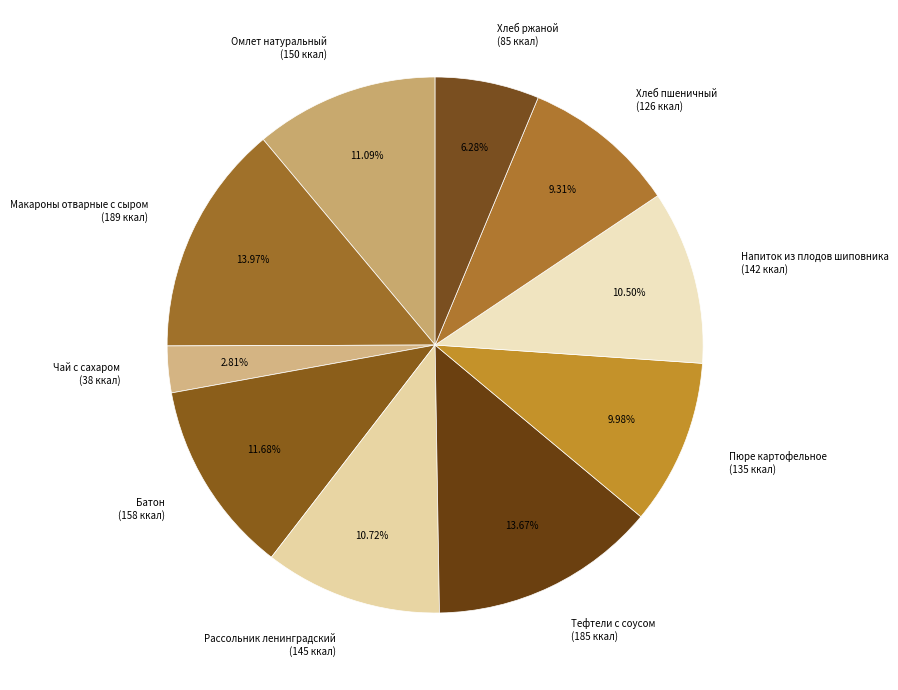

Which has a higher value, Чай с сахаром (38 ккал) or Омлет натуральный (150 ккал)?

Омлет натуральный (150 ккал)